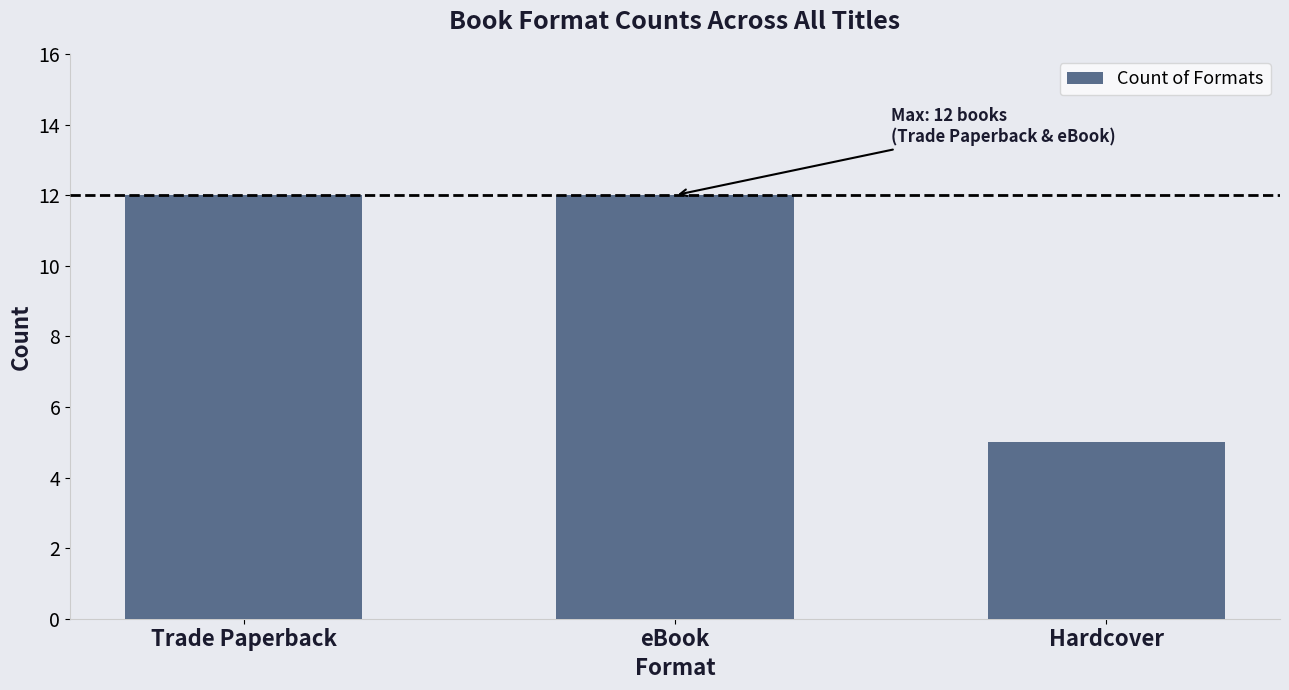

What is the average value?

10